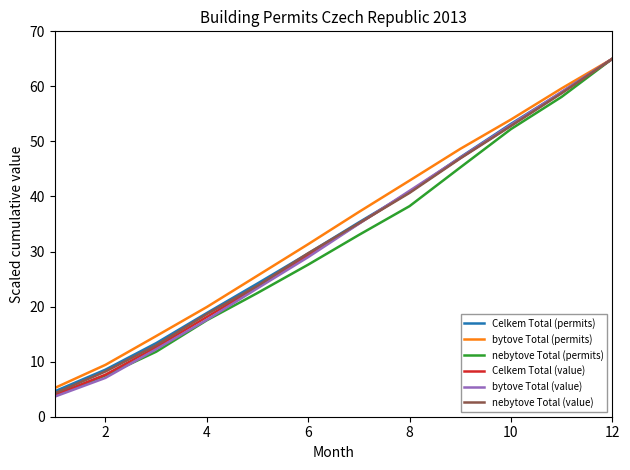

What is the minimum value for bytove Total (value)?

3.7